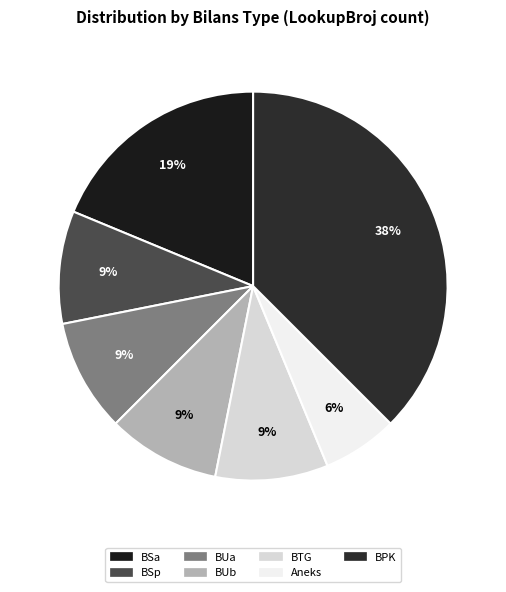

Approximately how many times larger is the value at BSp compared to BSa?

0.5